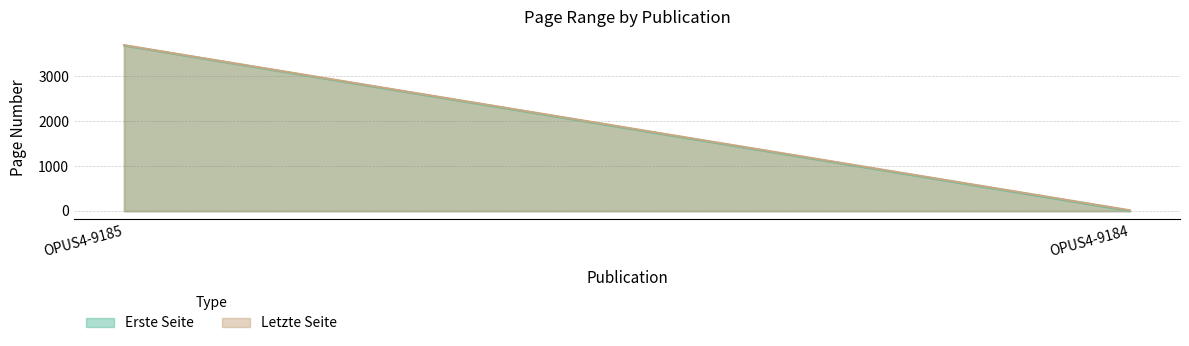

What is the value of the Erste Seite point at the 1st from the left?

3690